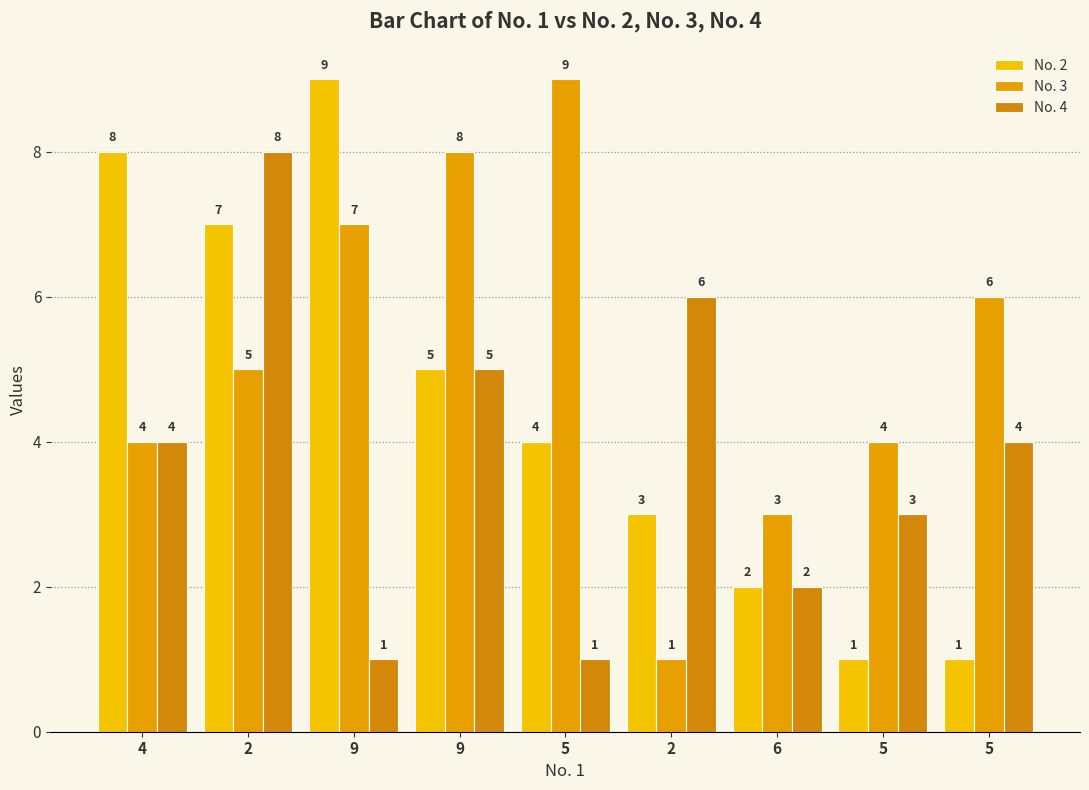

How many values in the No. 4 series are below 4?

4